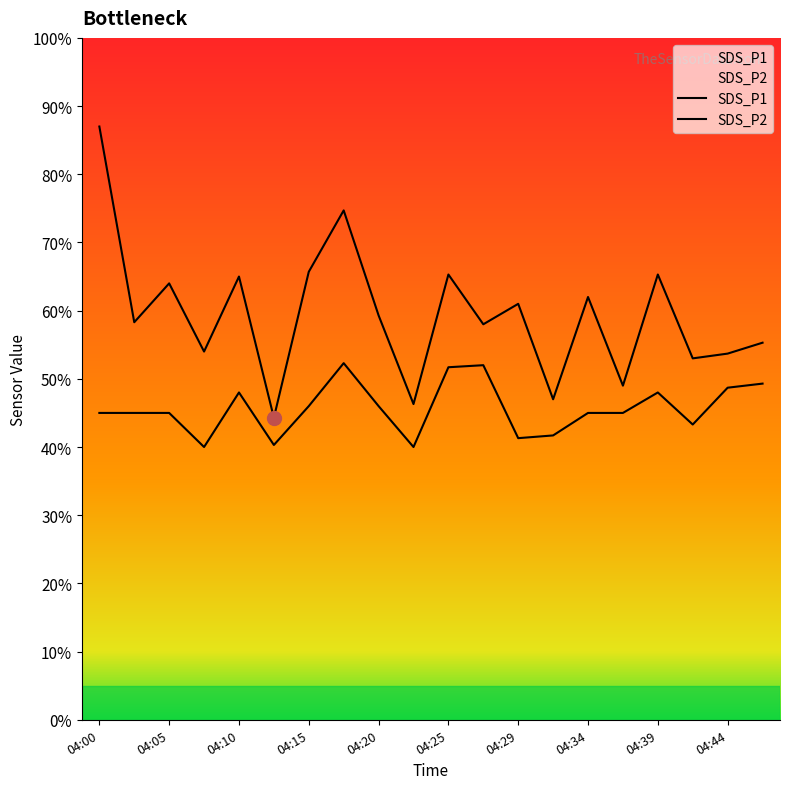

True or false: SDS_P1 and SDS_P2 intersect in this chart.

False